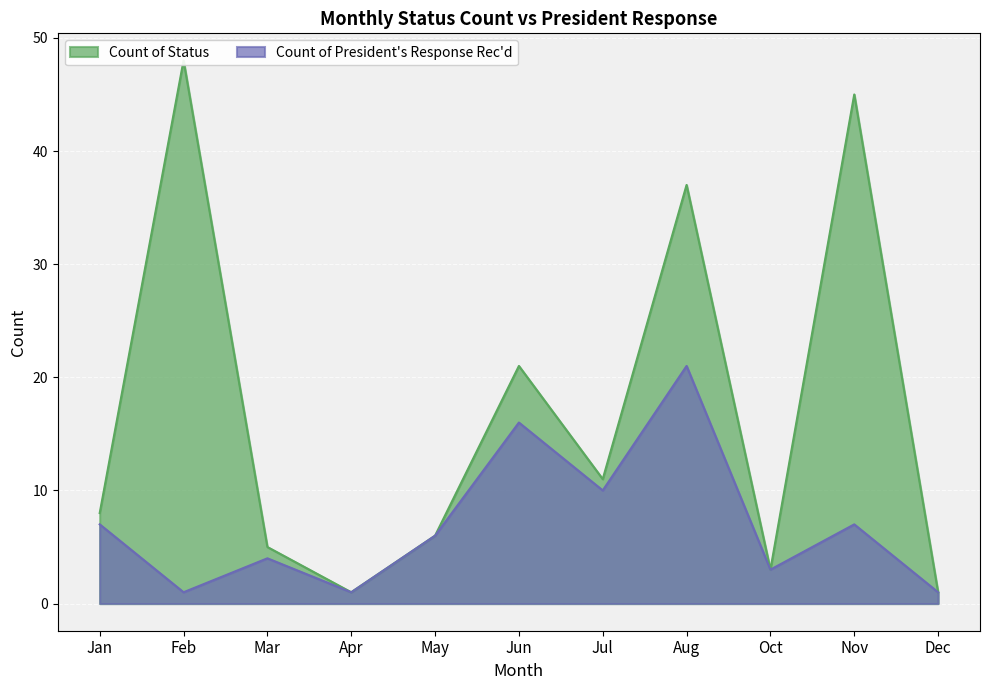

Which category has the lowest value across all series?

Apr